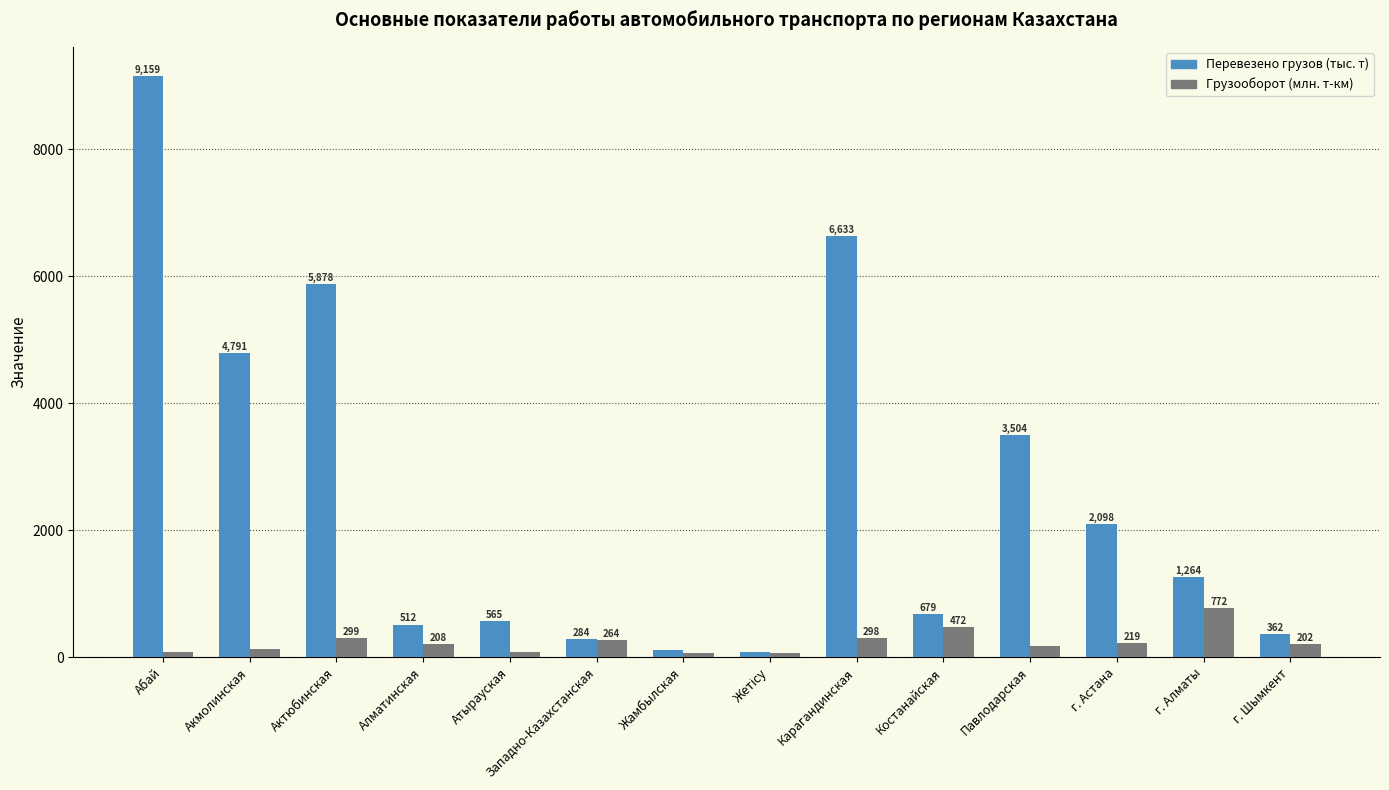

Is the value of Перевезено грузов (тыс. т) at г. Алматы greater than the value of Грузооборот (млн. т-км) at Павлодарская?

Yes